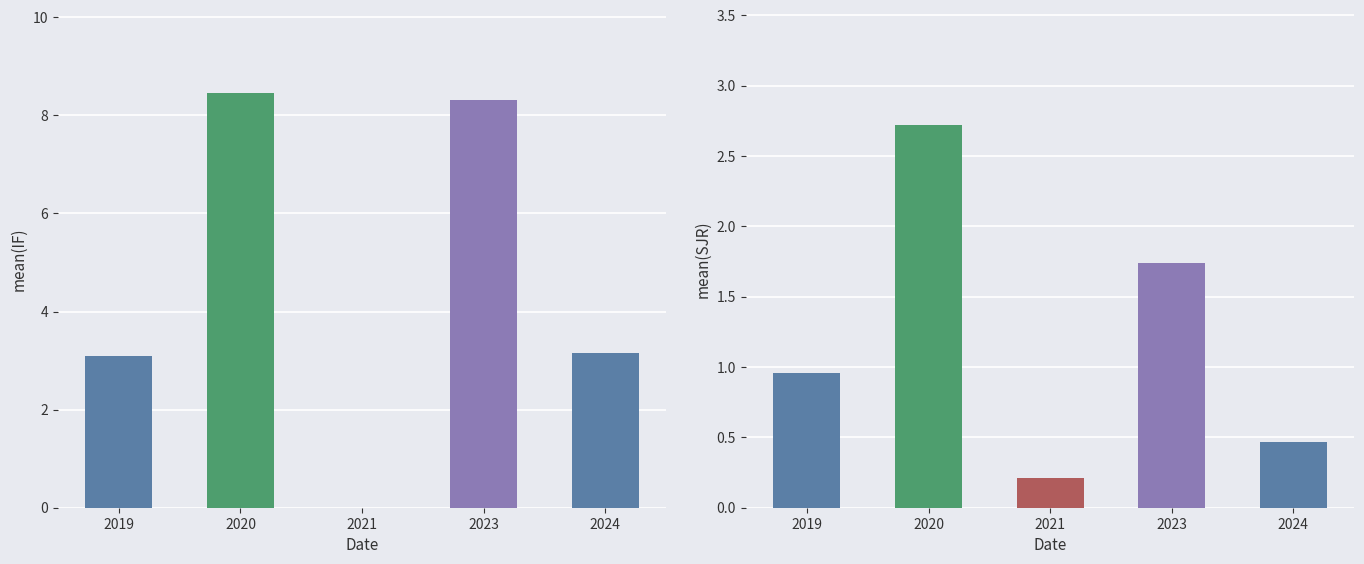

The SJR series shows 0.1 at 2021. True or false?

False